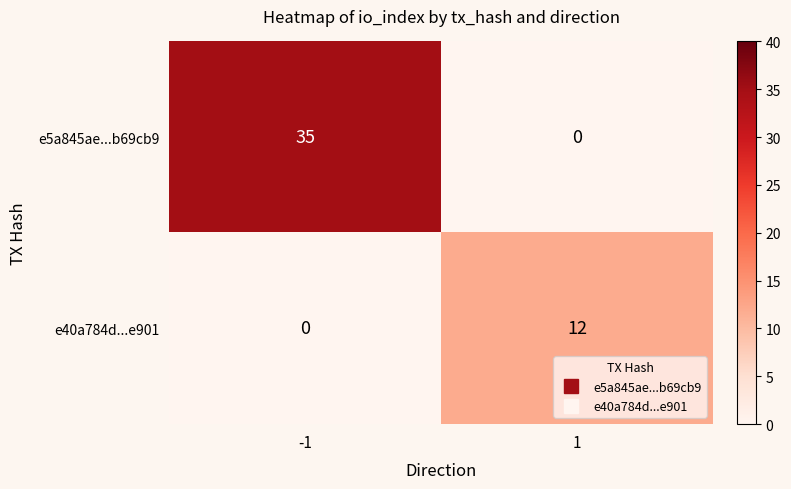

Which series has the largest total across all categories?

e5a845ae...b69cb9